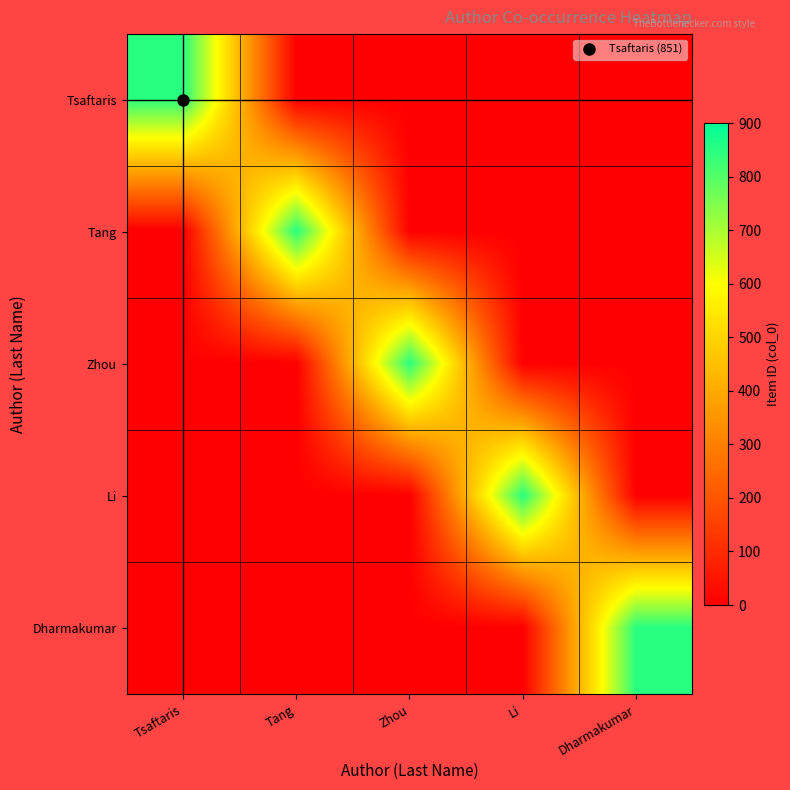

Reading left to right, extract all data points from this chart.

Tsaftaris: Tsaftaris=851	Tang=0	Zhou=0	Li=0	Dharmakumar=0
Tang: Tsaftaris=0	Tang=851	Zhou=0	Li=0	Dharmakumar=0
Zhou: Tsaftaris=0	Tang=0	Zhou=851	Li=0	Dharmakumar=0
Li: Tsaftaris=0	Tang=0	Zhou=0	Li=851	Dharmakumar=0
Dharmakumar: Tsaftaris=0	Tang=0	Zhou=0	Li=0	Dharmakumar=851